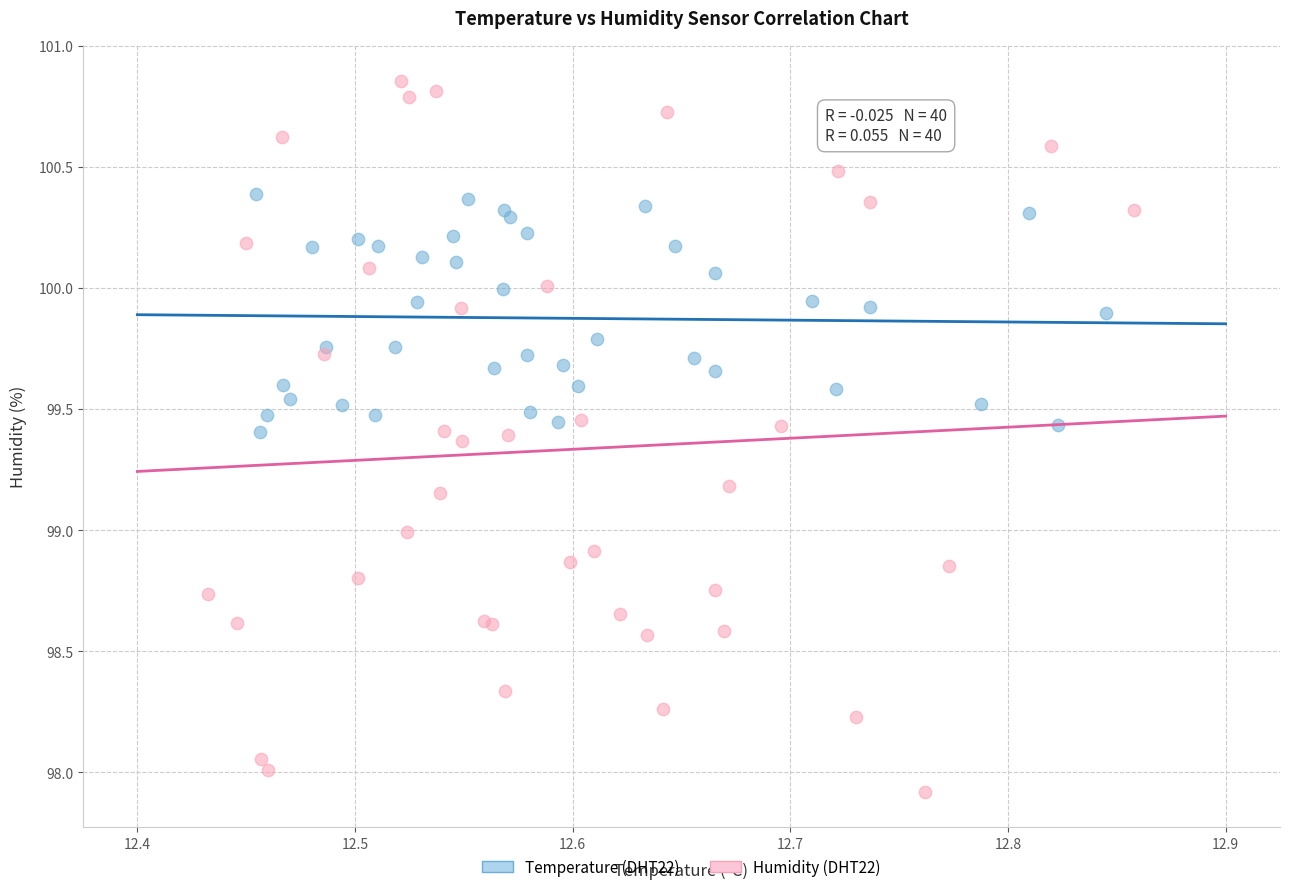

Which series contains the highest Y value?

Humidity (DHT22)